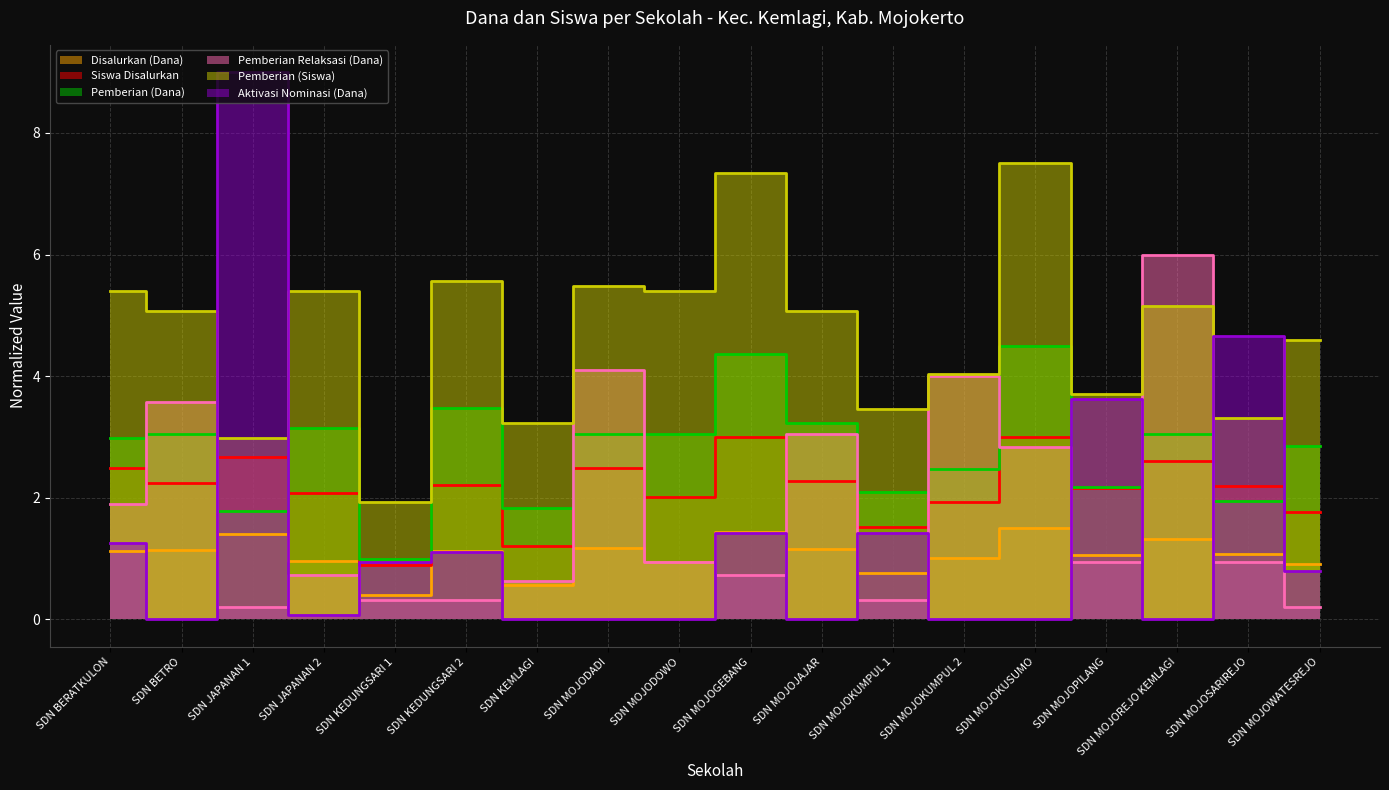

At which category is the sum across all series the highest?

SDN MOJOKUSUMO